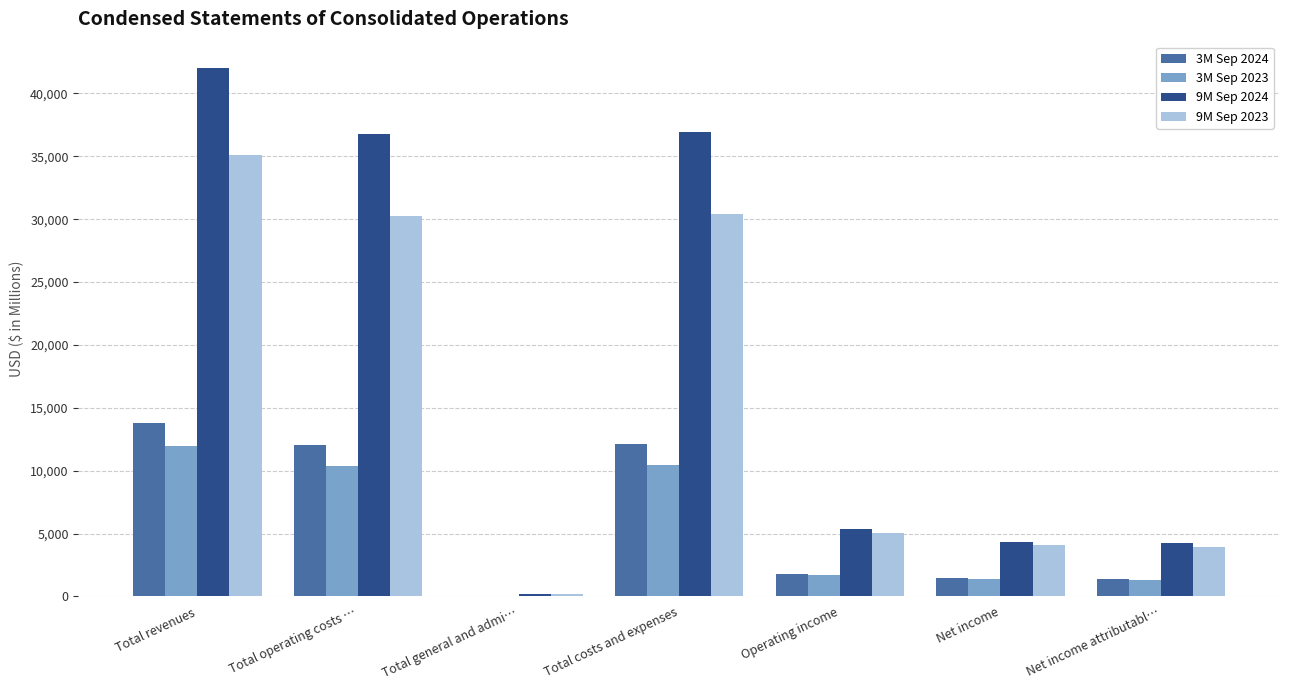

Which series has the largest range (max minus min)?

9M Sep 2024